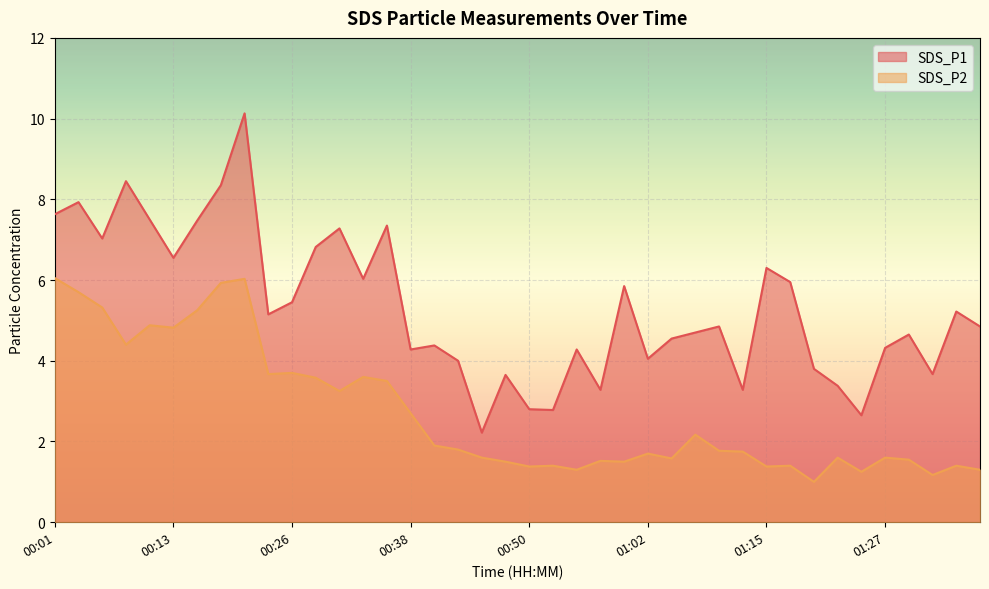

Reading left to right, extract all data points from this chart.

SDS_P1: 7.6	7.9	7.0	8.4	7.5	6.5	7.5	8.3	10.1	5.2	5.5	6.8	7.3	6.0	7.3	4.3	4.4	4.0	2.2	3.6	2.8	2.8	4.3	3.3	5.8	4.0	4.5	4.7	4.8	3.3	6.3	6.0	3.8	3.4	2.6	4.3	4.7	3.7	5.2	4.8
SDS_P2: 6.0	5.7	5.3	4.4	4.9	4.8	5.2	5.9	6.0	3.7	3.7	3.6	3.2	3.6	3.5	2.7	1.9	1.8	1.6	1.5	1.4	1.4	1.3	1.5	1.5	1.7	1.6	2.2	1.8	1.8	1.4	1.4	1.0	1.6	1.2	1.6	1.6	1.2	1.4	1.3